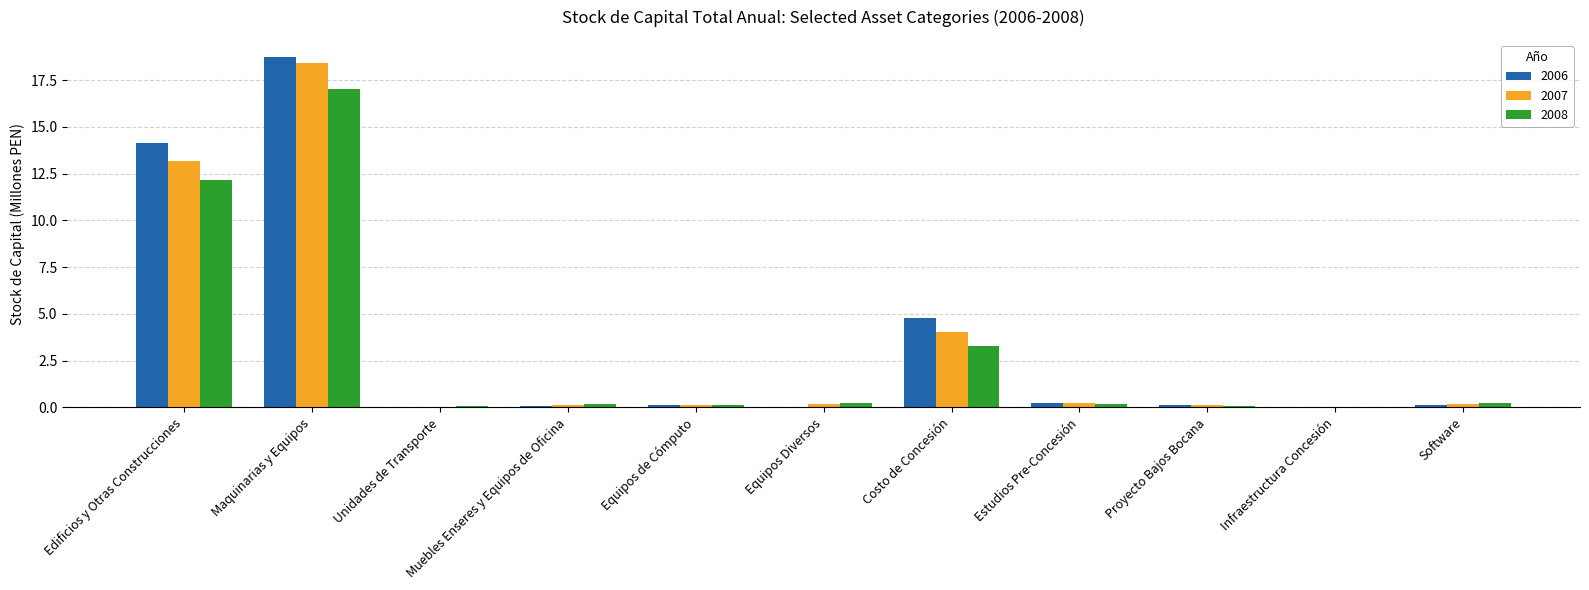

Is the value of 2008 at Edificios y Otras Construcciones greater than the value of 2006 at Unidades de Transporte?

Yes